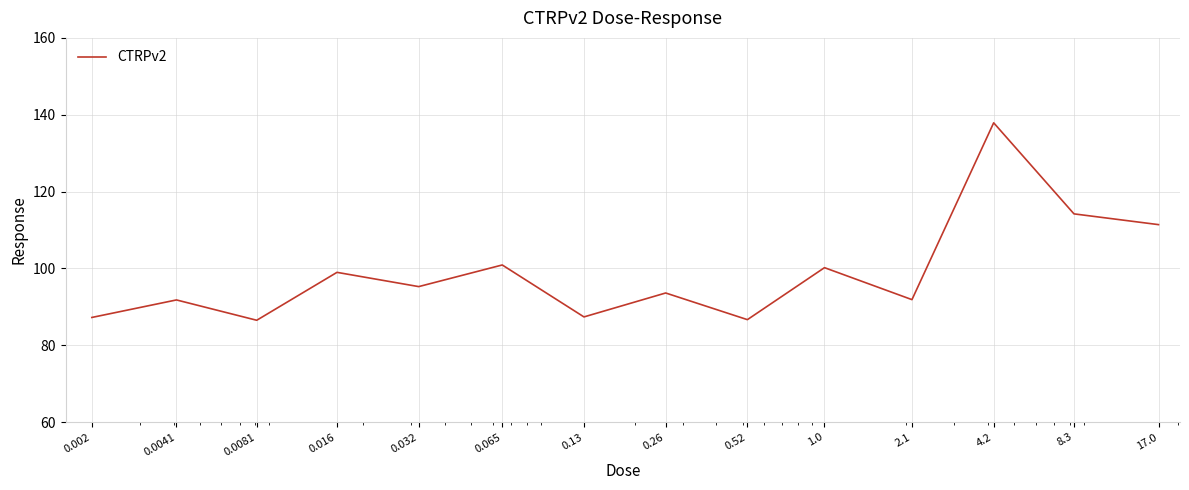

True or false: there are more than 0 points higher than both neighbors.

True